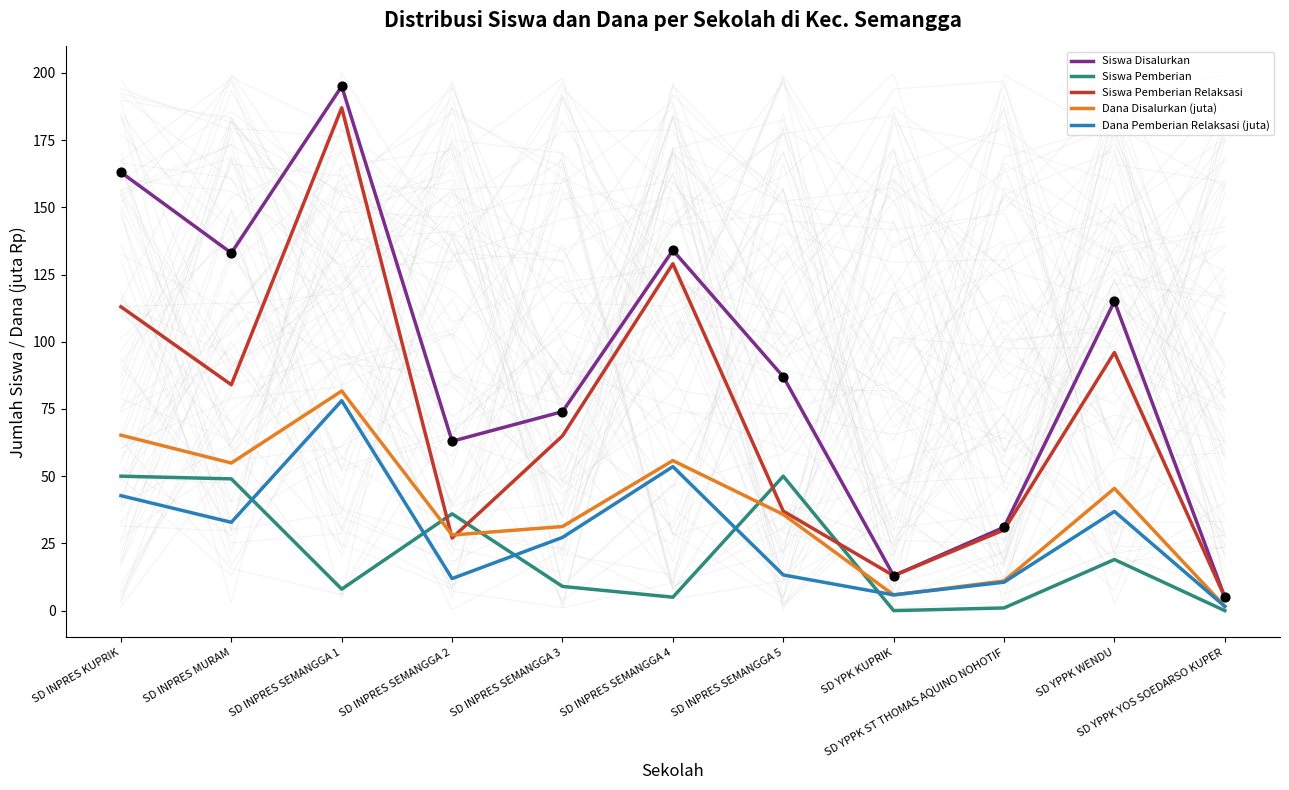

What is the total value across all series at SD INPRES SEMANGGA 5?

223.1